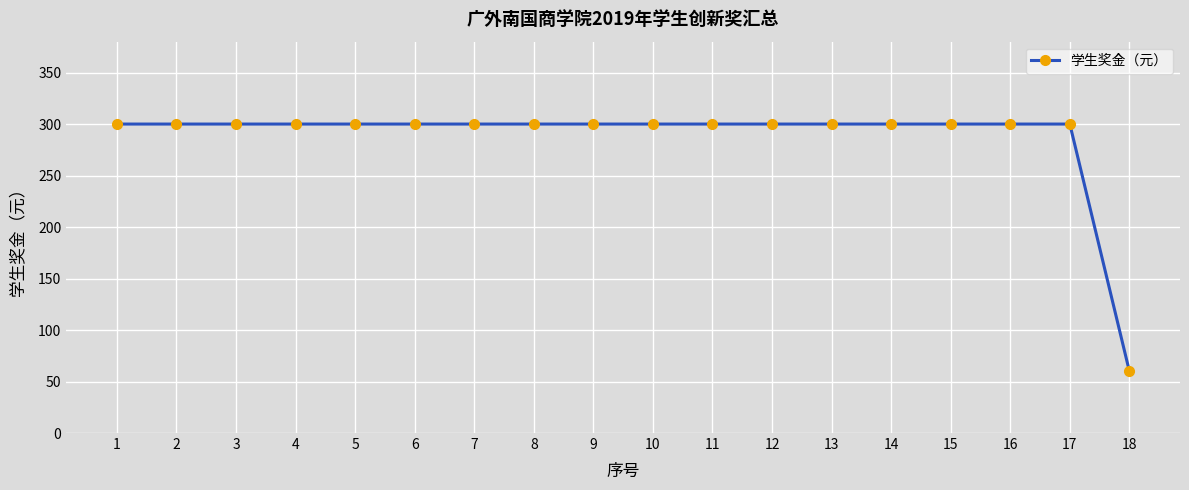

Read the value at 12, to the nearest 50.

300